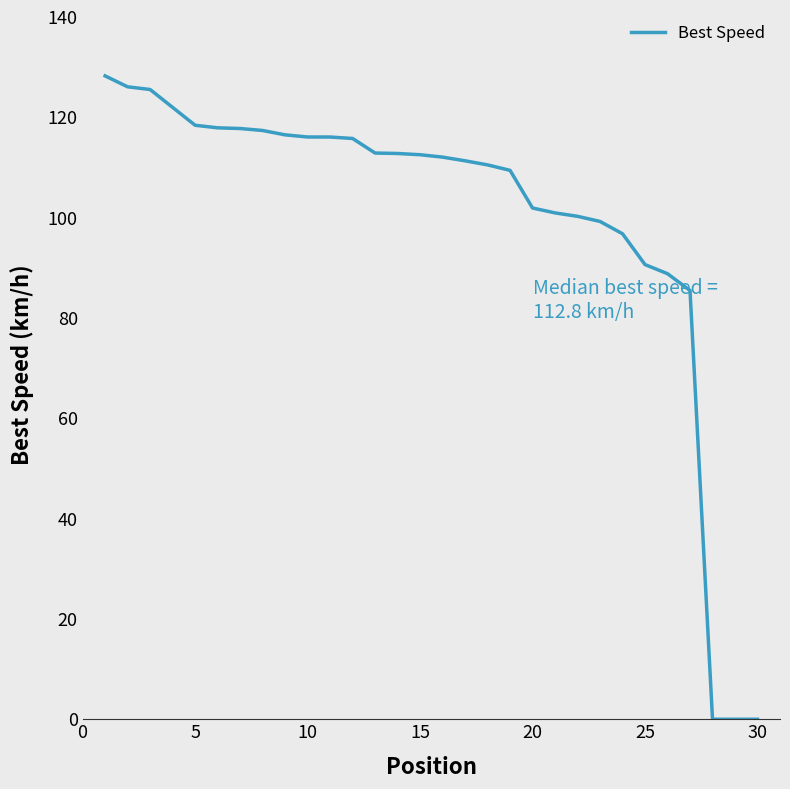

What is the difference between the maximum and minimum values?

128.2